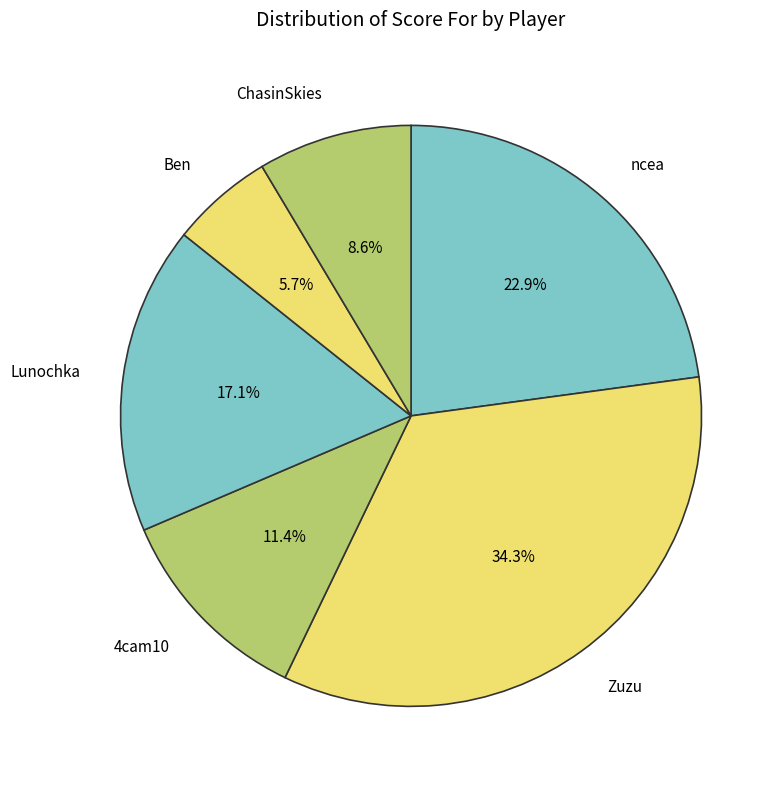

How many segments does this pie chart have?

6